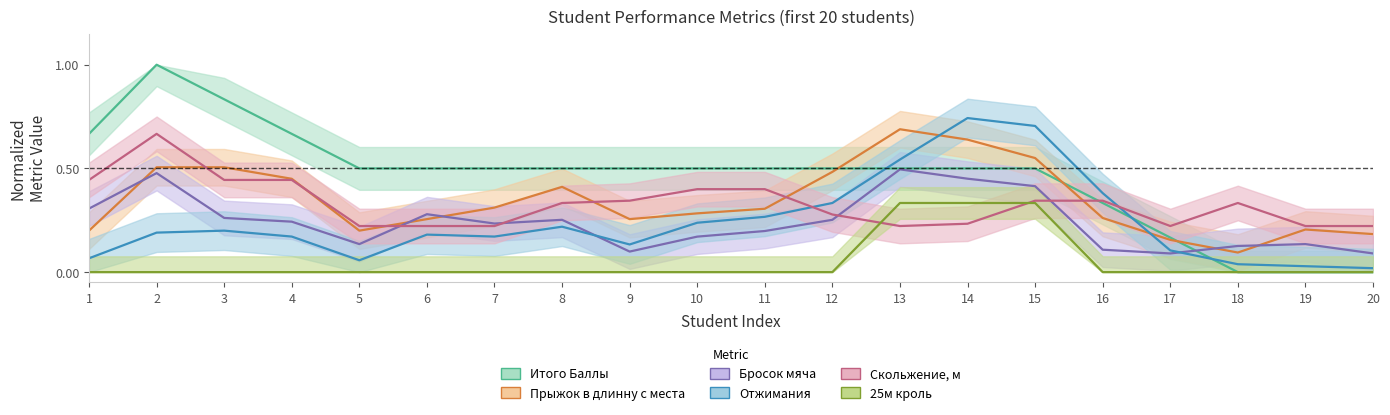

What is the sum of all Прыжок в длинну с места values?

6.9